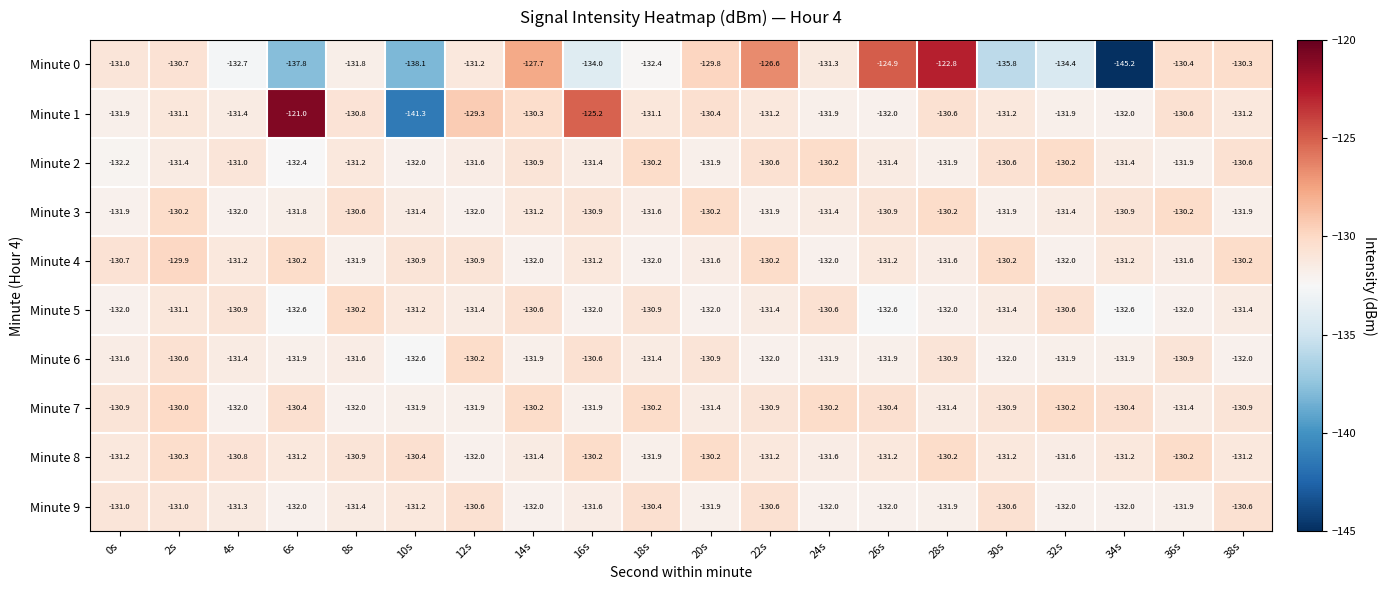

Is it true that Minute 7 equals -130.4 at 26s?

True